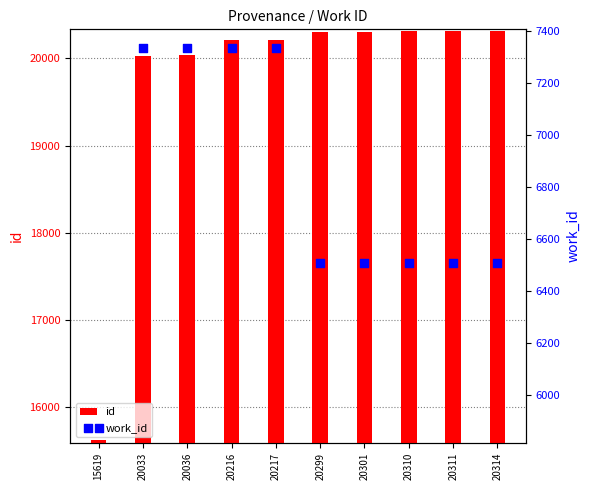

At which category is the sum across all series the highest?

20217